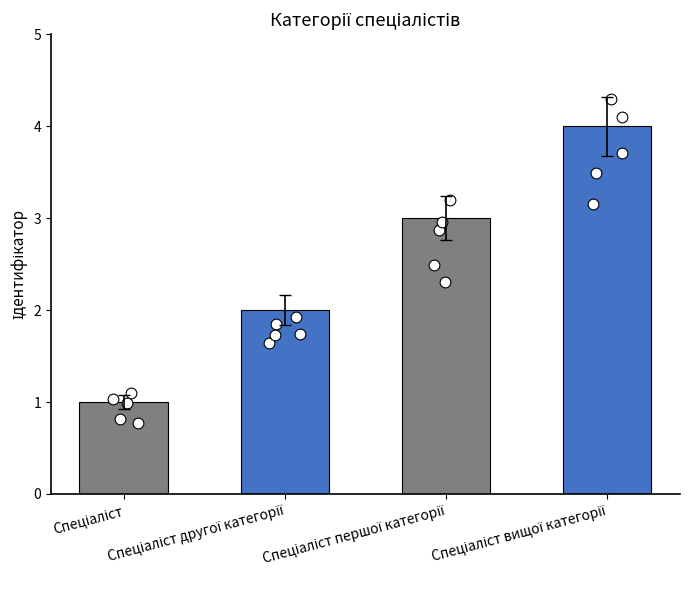

Which has a higher value, Спеціаліст другої категорії or Спеціаліст?

Спеціаліст другої категорії